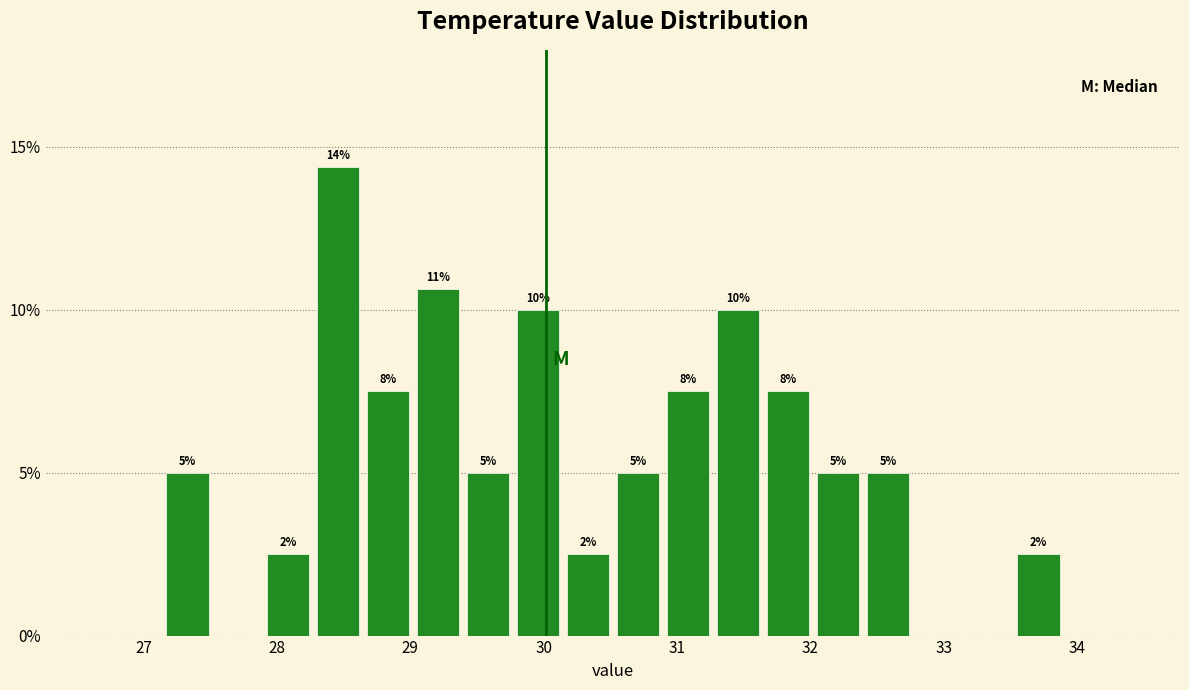

Around what value on the x-axis is the tallest bar? Give the approximate position of its centre, as read against the axis.

28.5